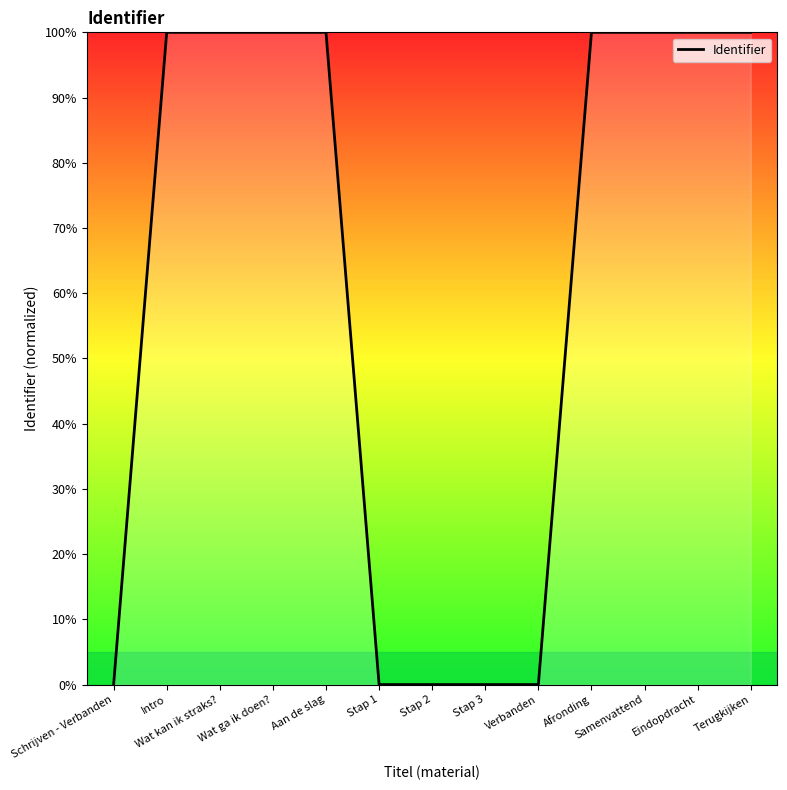

At which label does the data first exceed 99?

Intro